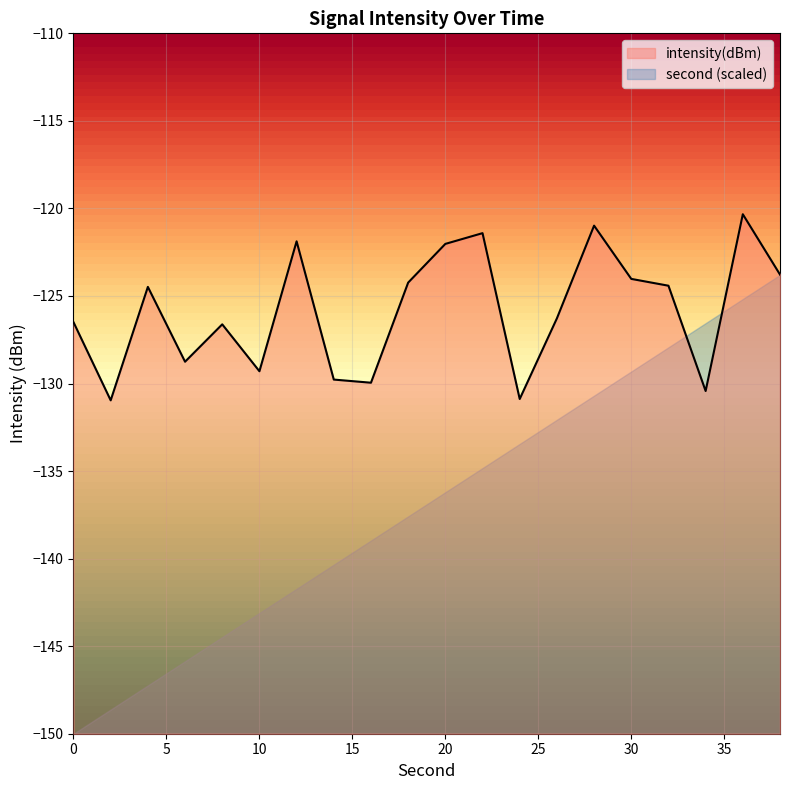

Does the chart display data point markers on the line(s)?

No